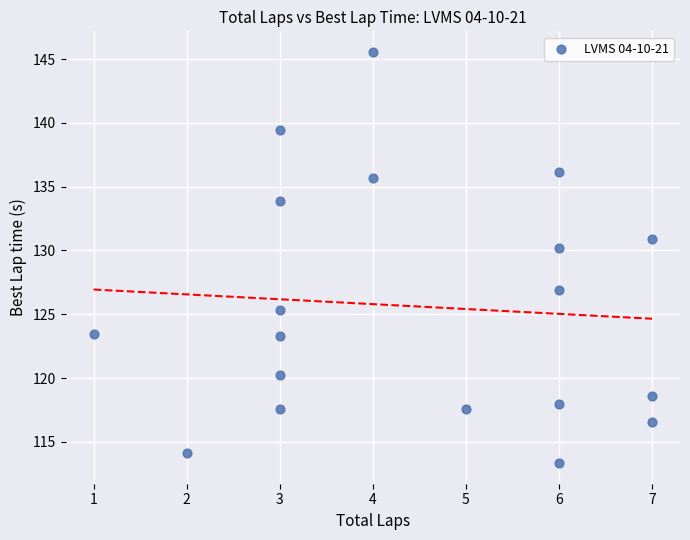

What is the range of X values (max minus min)?

6.0